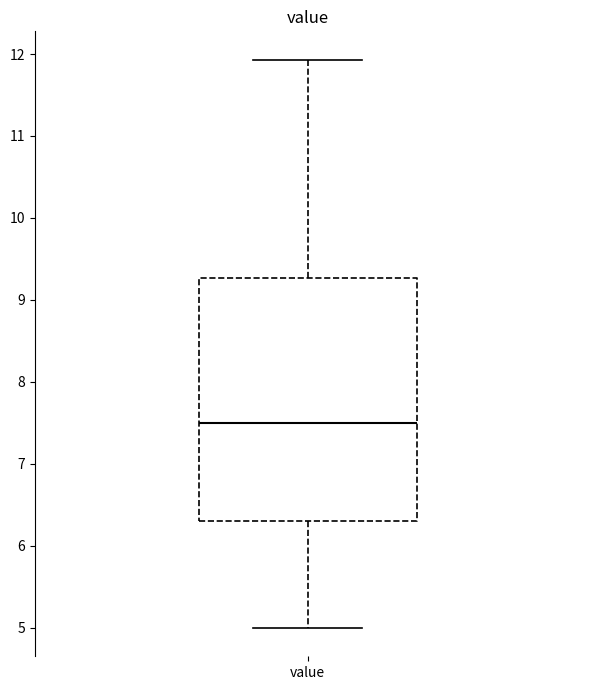

Transcribe this box plot: give where the median line is, the range the box spans, and where the two whiskers end, as read against the y-axis. The values are not printed on the chart, so give them approximately, as read against the axis.

median 7.5, box 6.3 to 9.3, whiskers 5.0 to 11.9